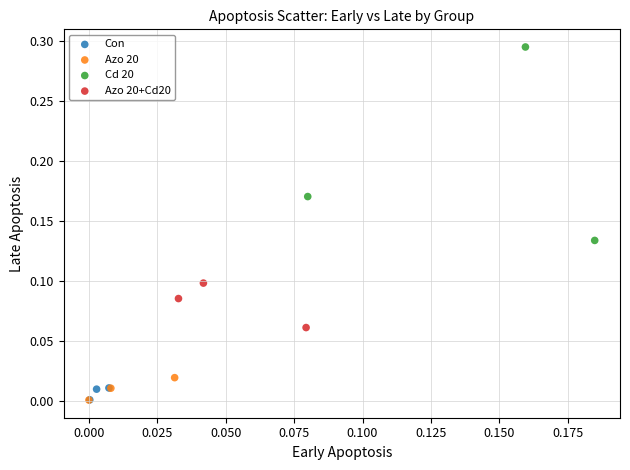

Which series contains the highest Y value?

Cd 20